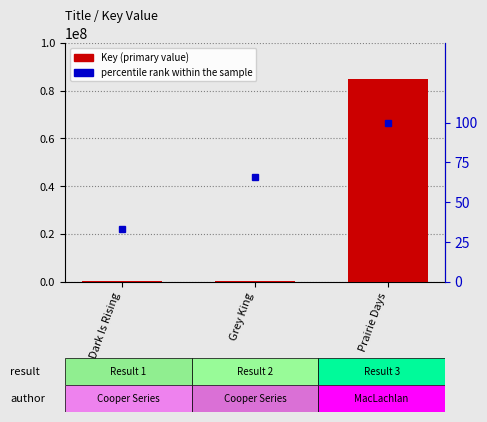

At which label is the value closest to 42525979?

Grey King